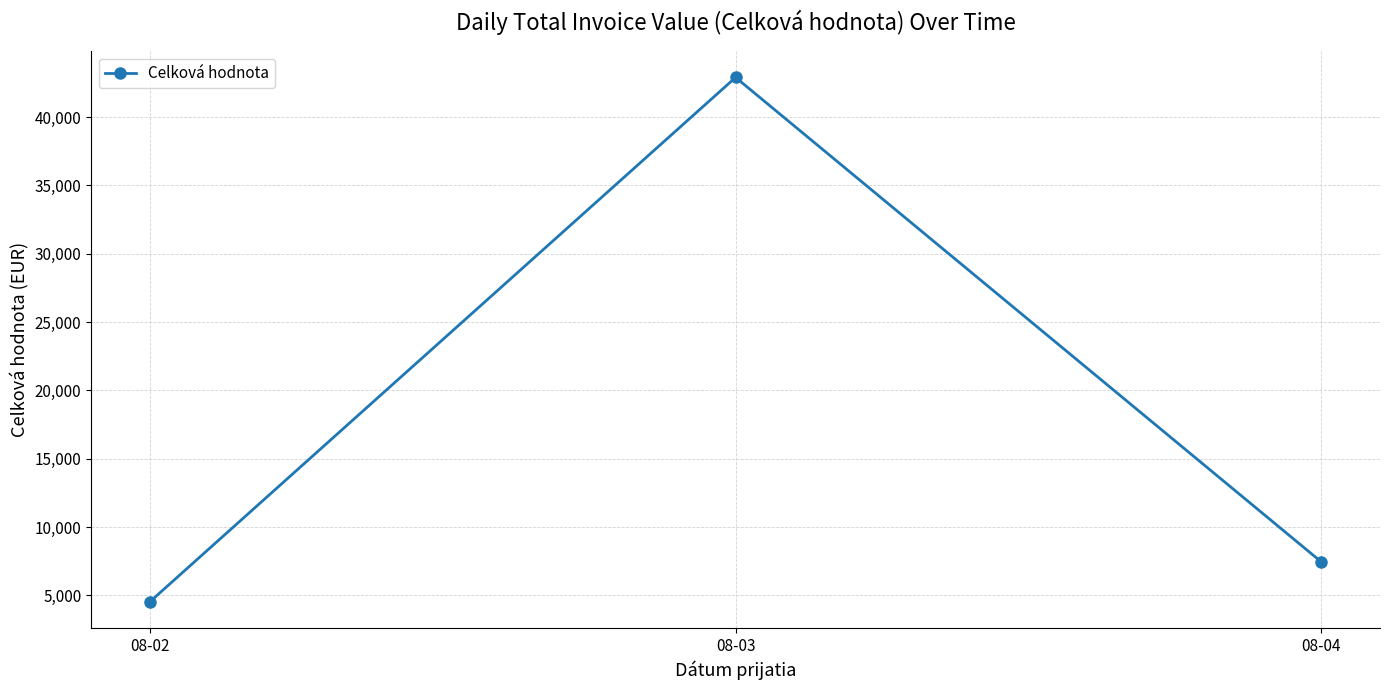

Between 08-04 and 08-02, which is larger?

08-04